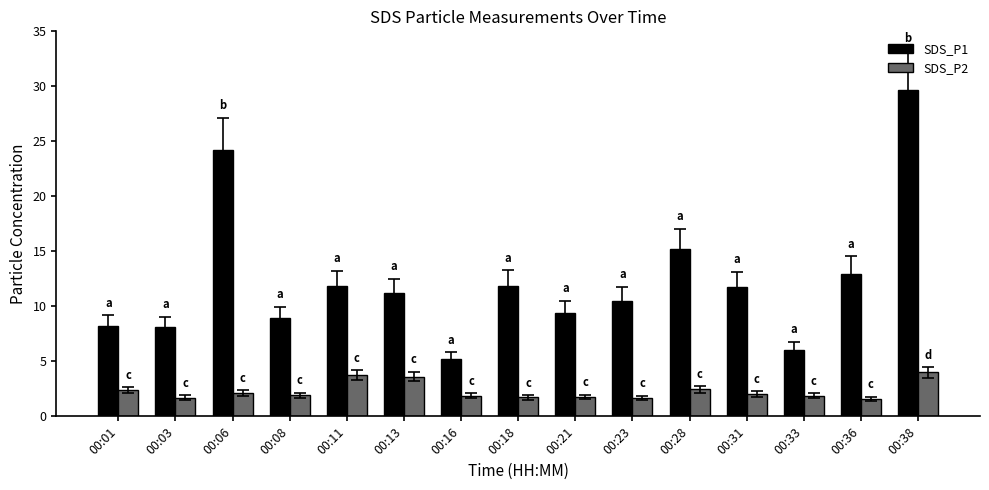

Read the SDS_P2 value at 00:03.

1.7